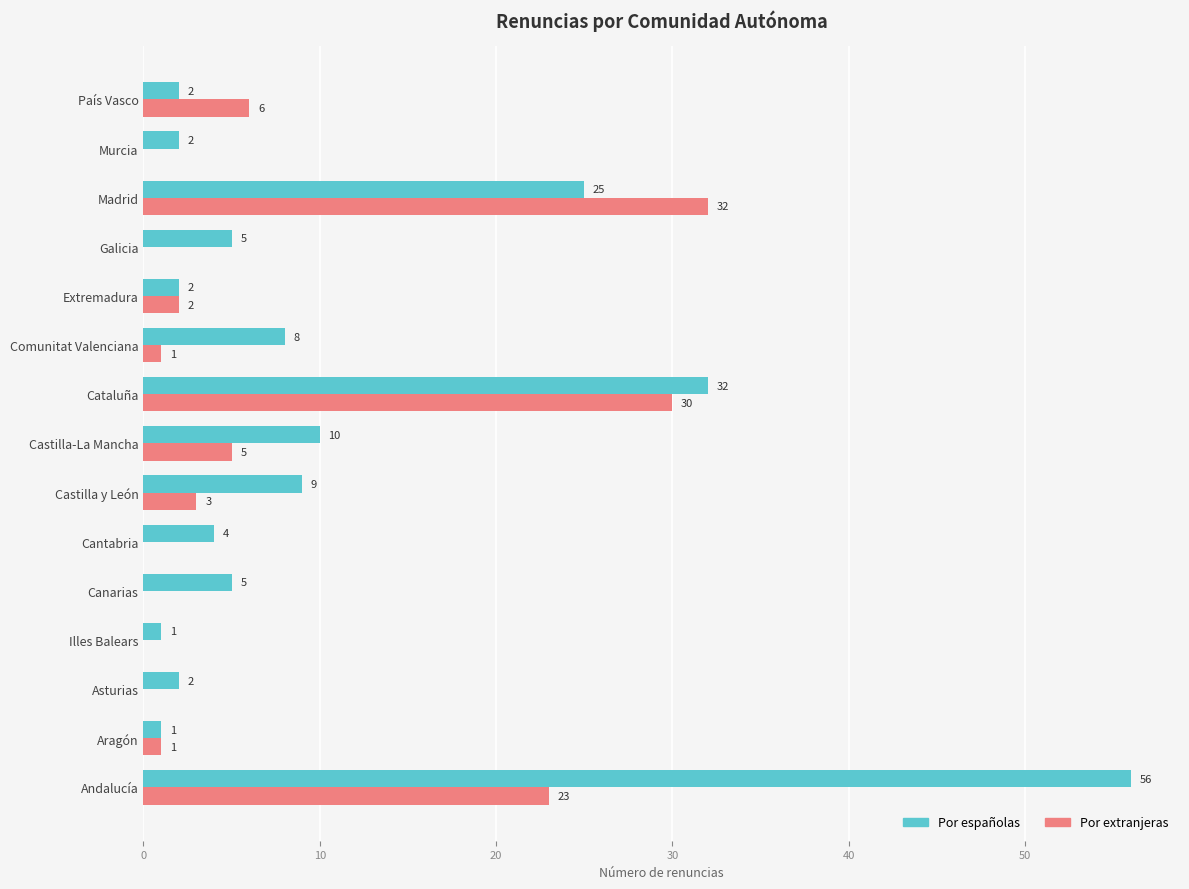

What is the sum of all Por extranjeras values?

103